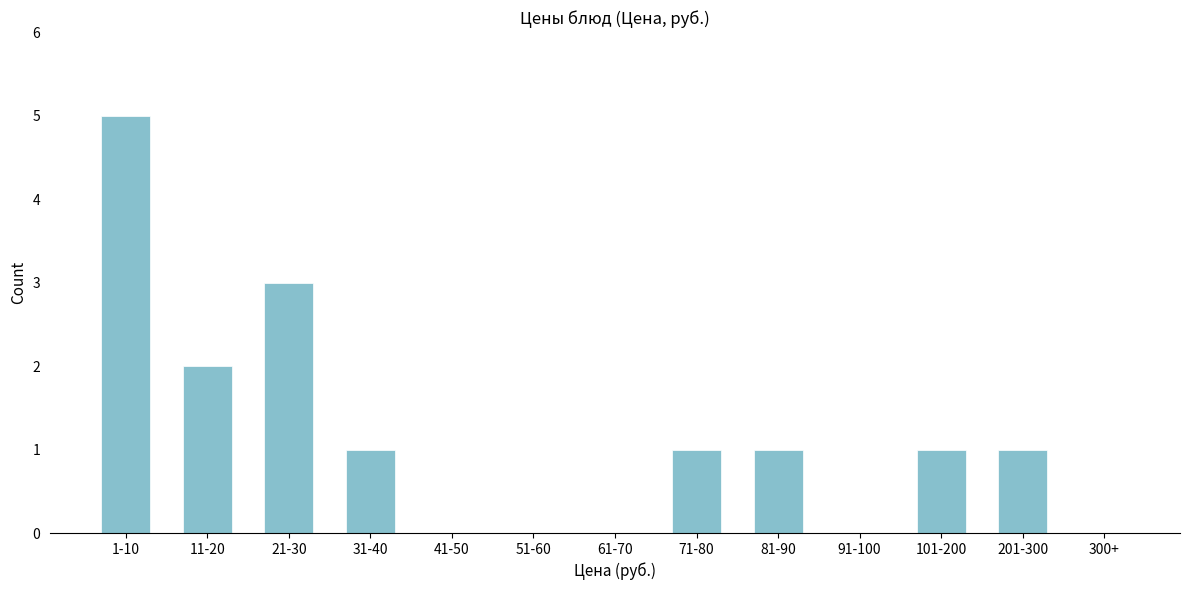

Reading left to right, list all the values displayed in this chart.

1-10=5	11-20=2	21-30=3	31-40=1	41-50=0	51-60=0	61-70=0	71-80=1	81-90=1	91-100=0	101-200=1	201-300=1	300+=0